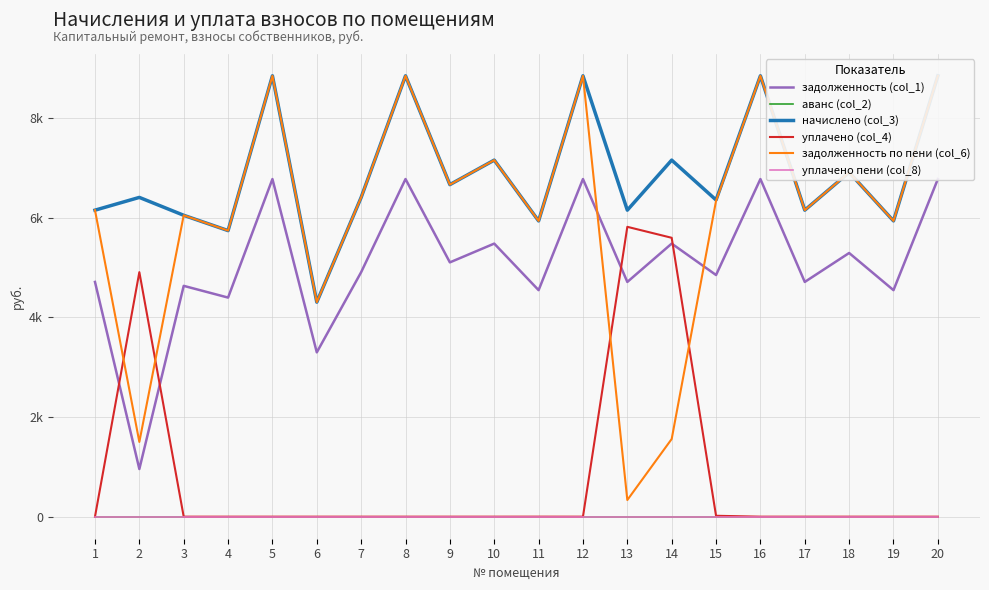

At which category does начислено (col_3) reach its first local peak?

2